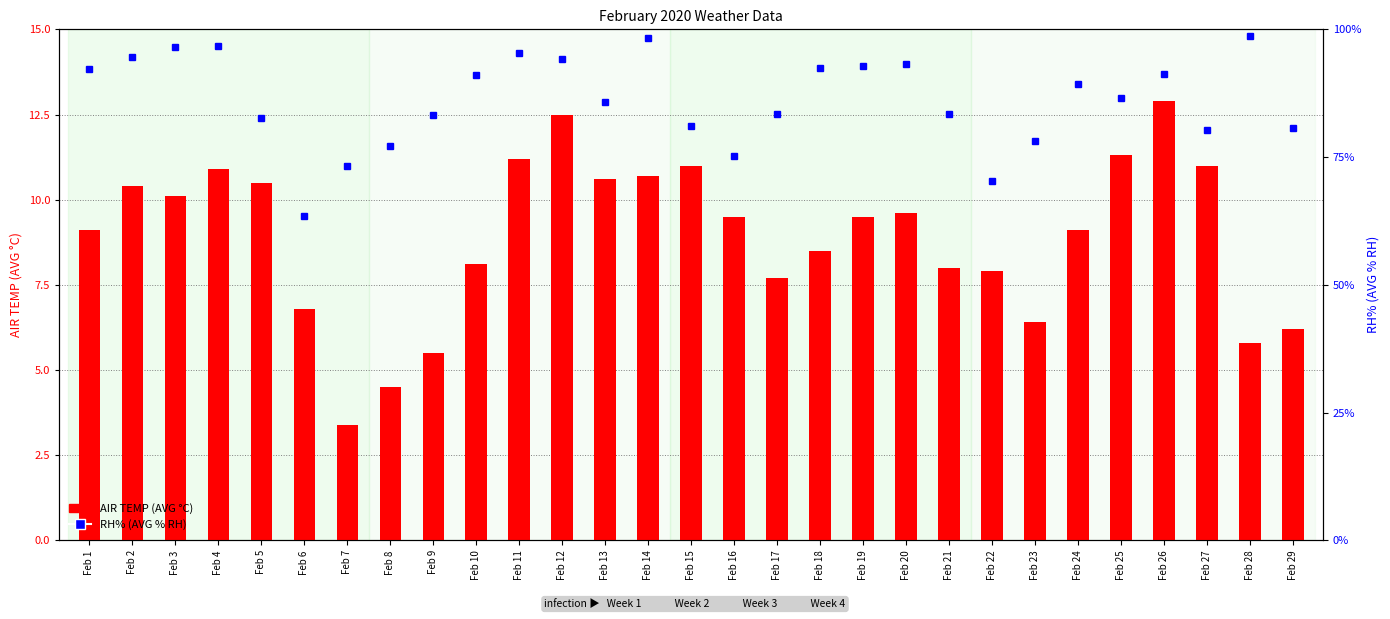

True or false: RH% (AVG % RH) has a value of 93.2 at Feb 20.

True